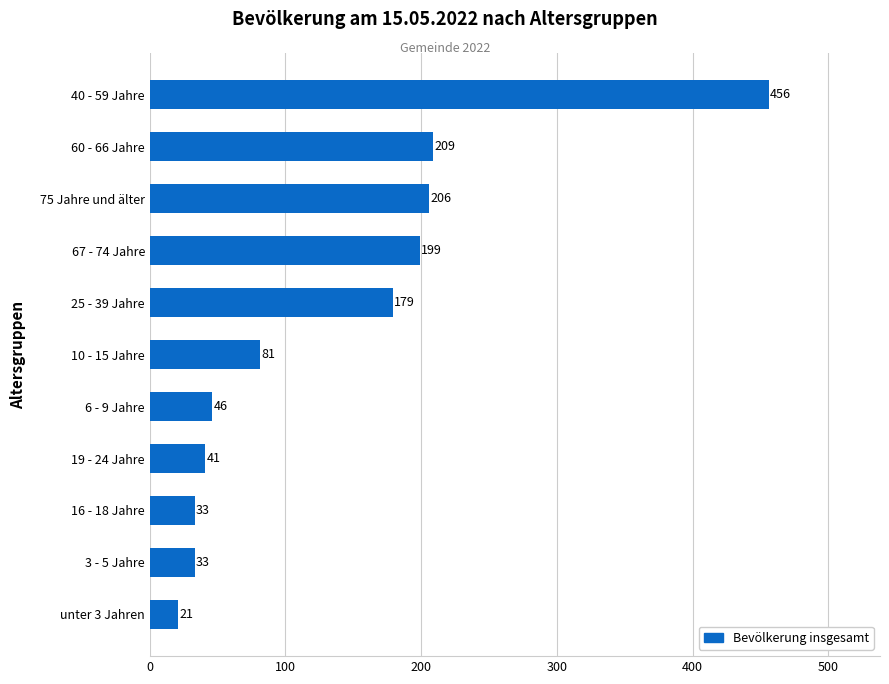

Approximately how many times larger is the value at 67 - 74 Jahre compared to 60 - 66 Jahre?

1.0